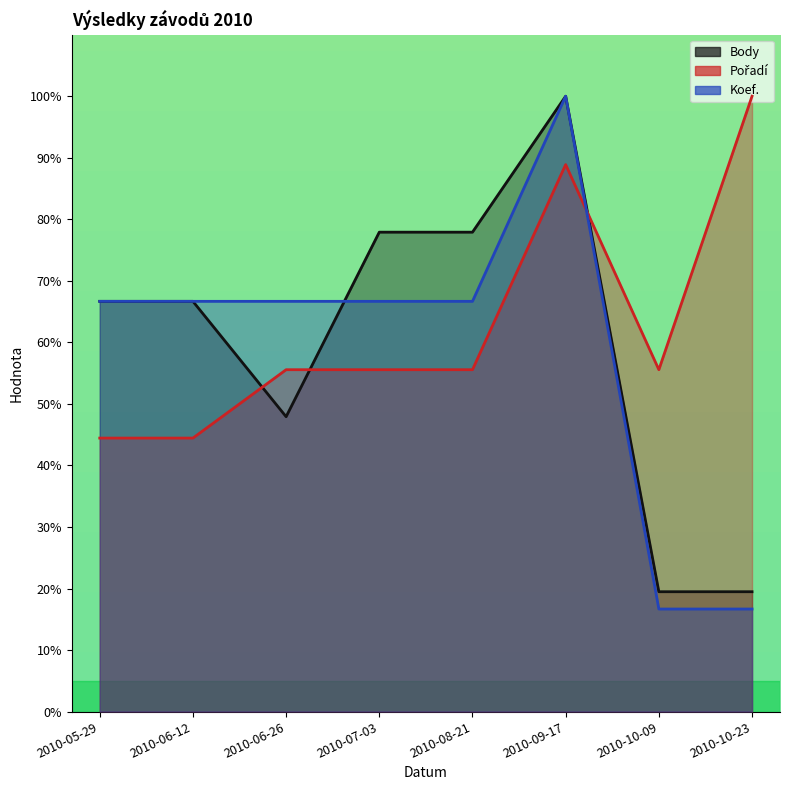

What is the average value of the Body series?

59.5